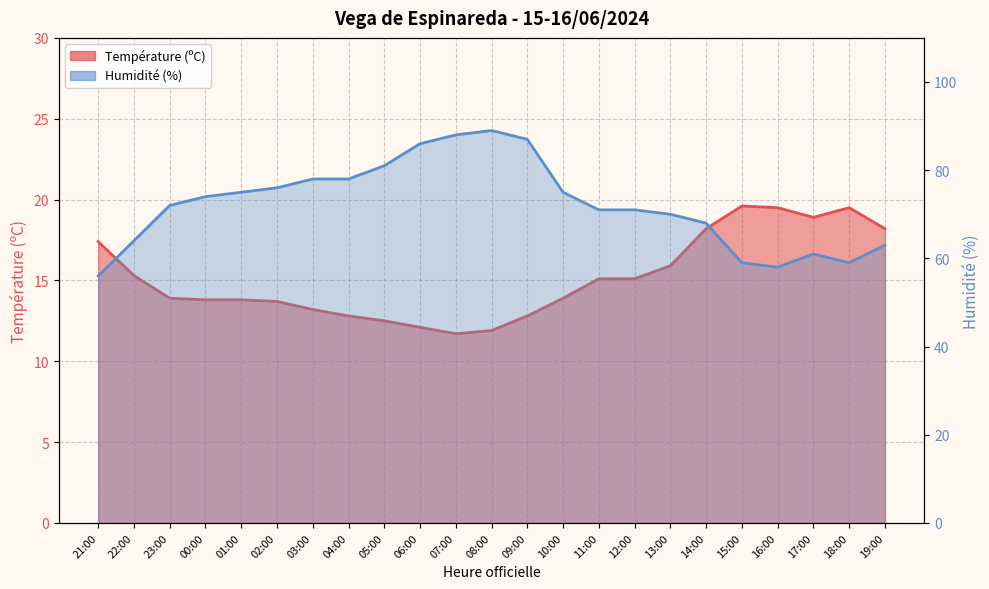

Which series has the largest range (max minus min)?

Humidité (%)